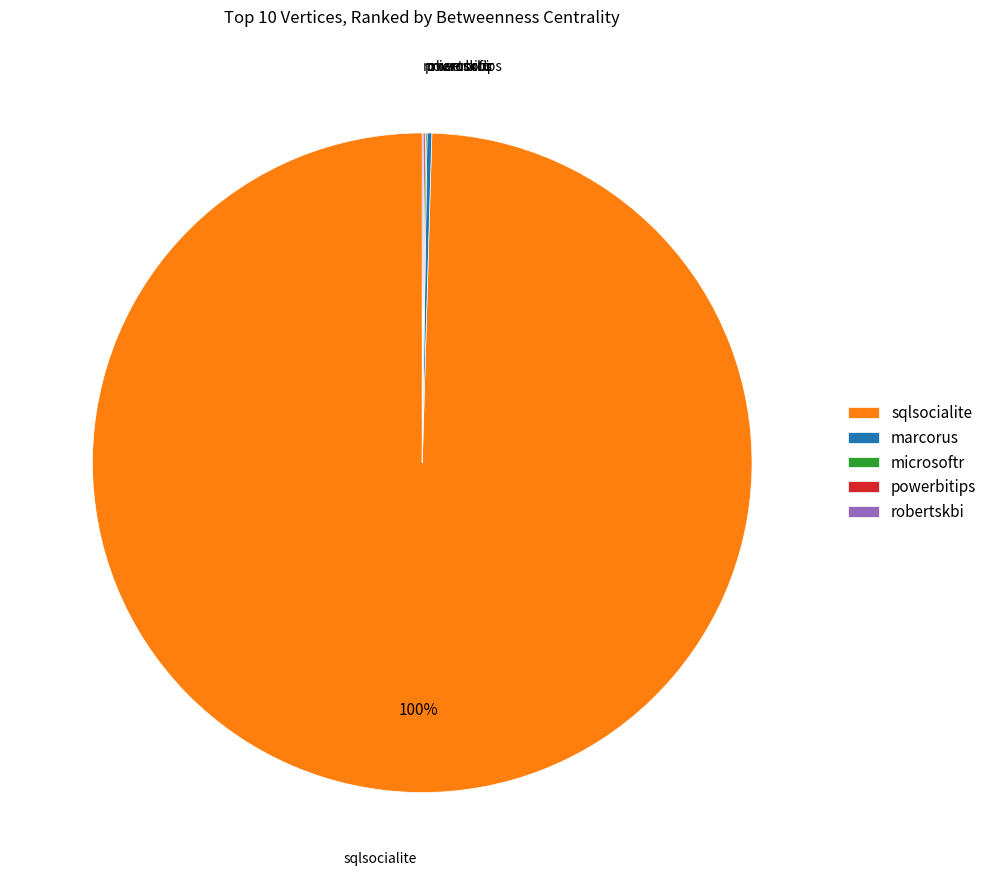

Is it true that sqlsocialite is 100% of the pie?

True